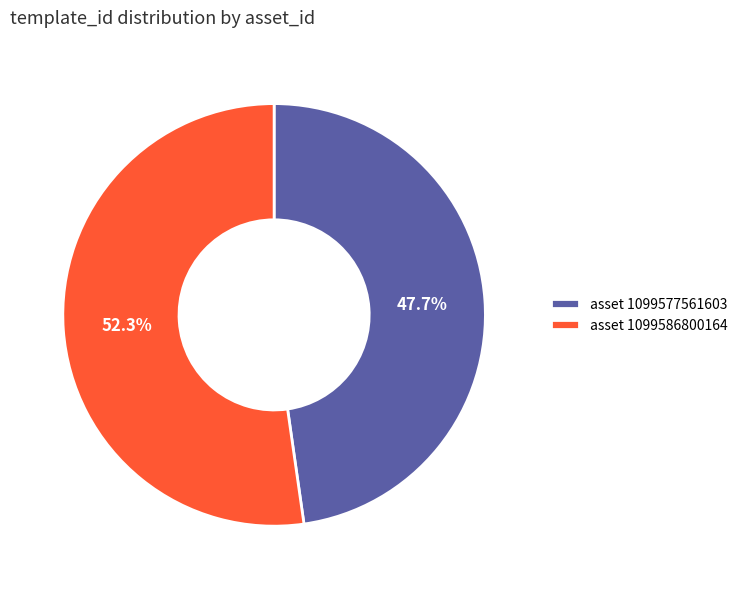

How many slices are in this pie chart?

2